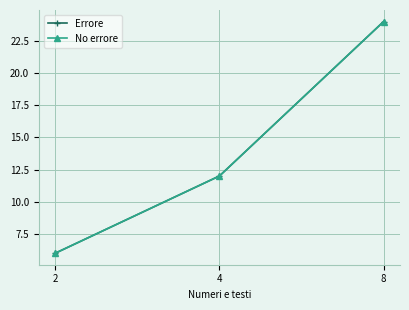

At which label does No errore first exceed 12?

8